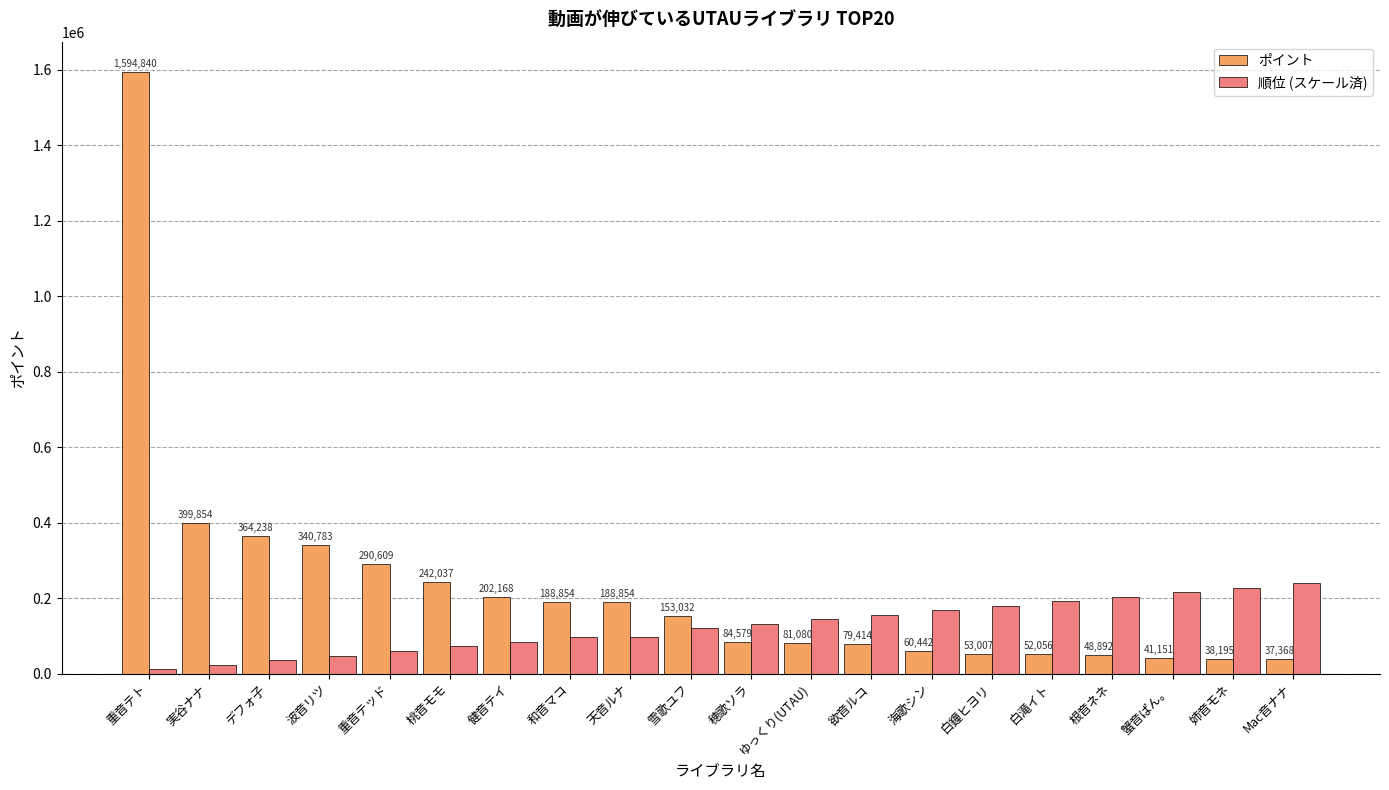

The value of ポイント at 重音テト is 1594840.0. True or false?

True